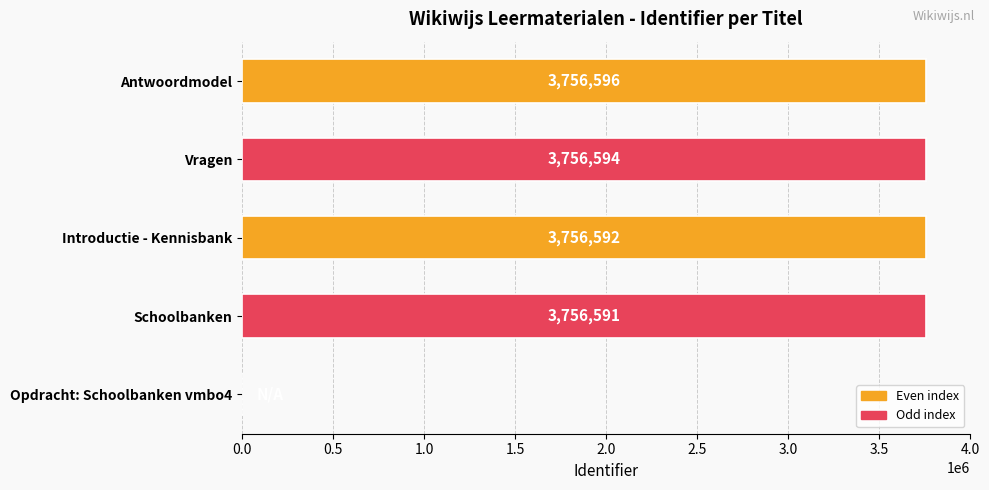

How many data points does each series have?

5